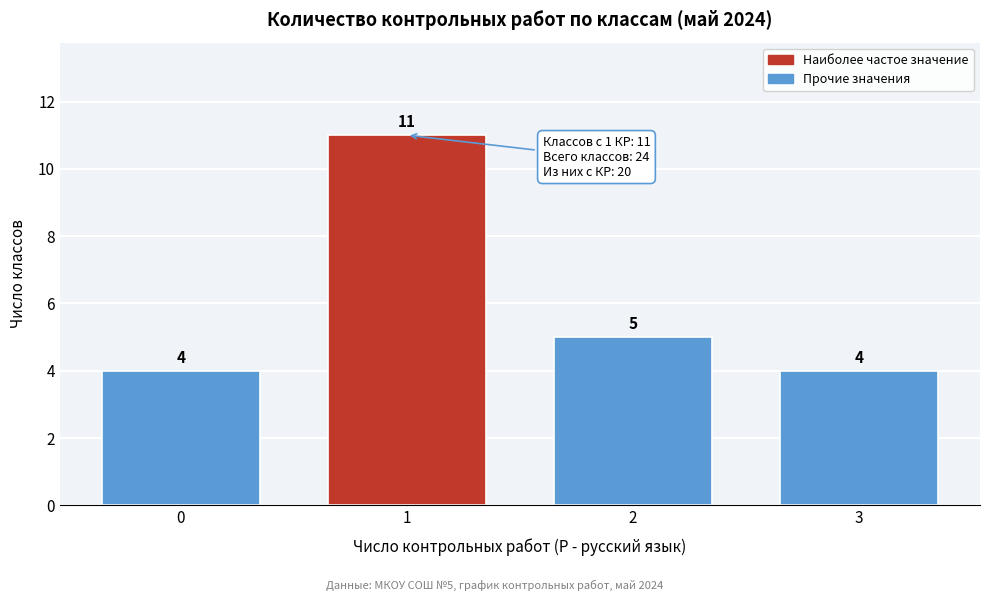

Over which range of the x-axis is the bar tallest?

0.5 to 1.5